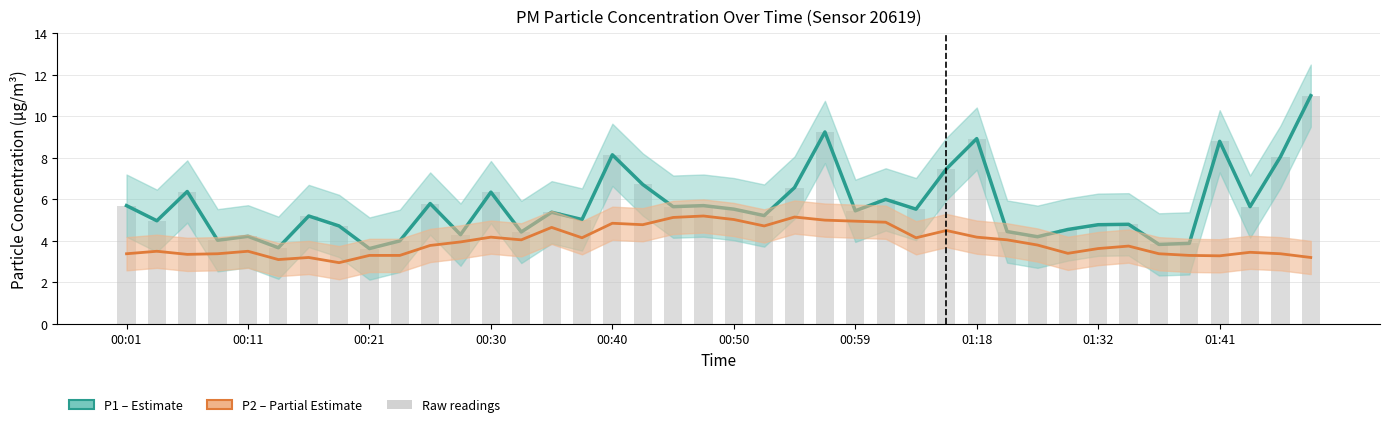

Rank the series by their maximum value, from highest to lowest.

P1 (PM10), P2 (PM2.5)